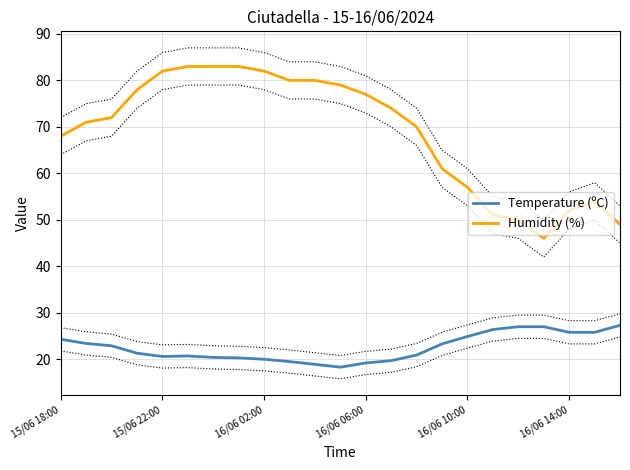

The Humidity (%) series shows 149.4 at 7. True or false?

False